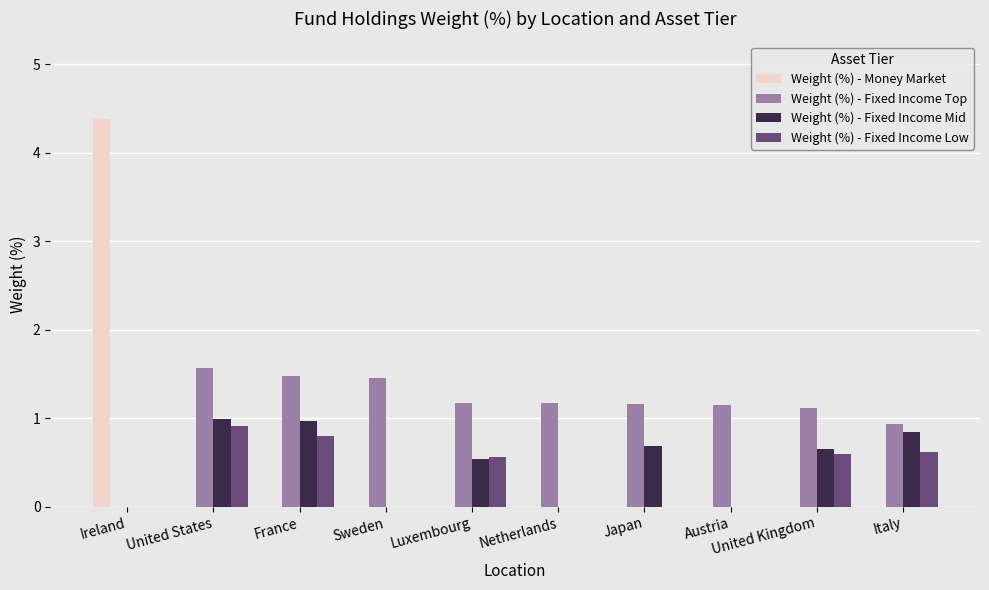

How many series are shown in this chart?

4